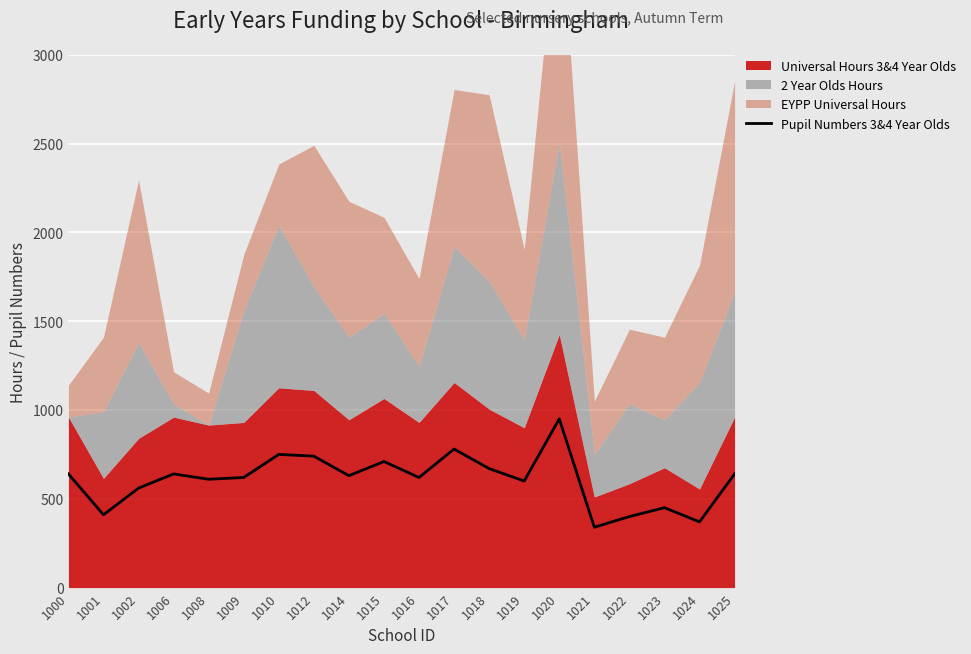

What is the sum of all values?

12130